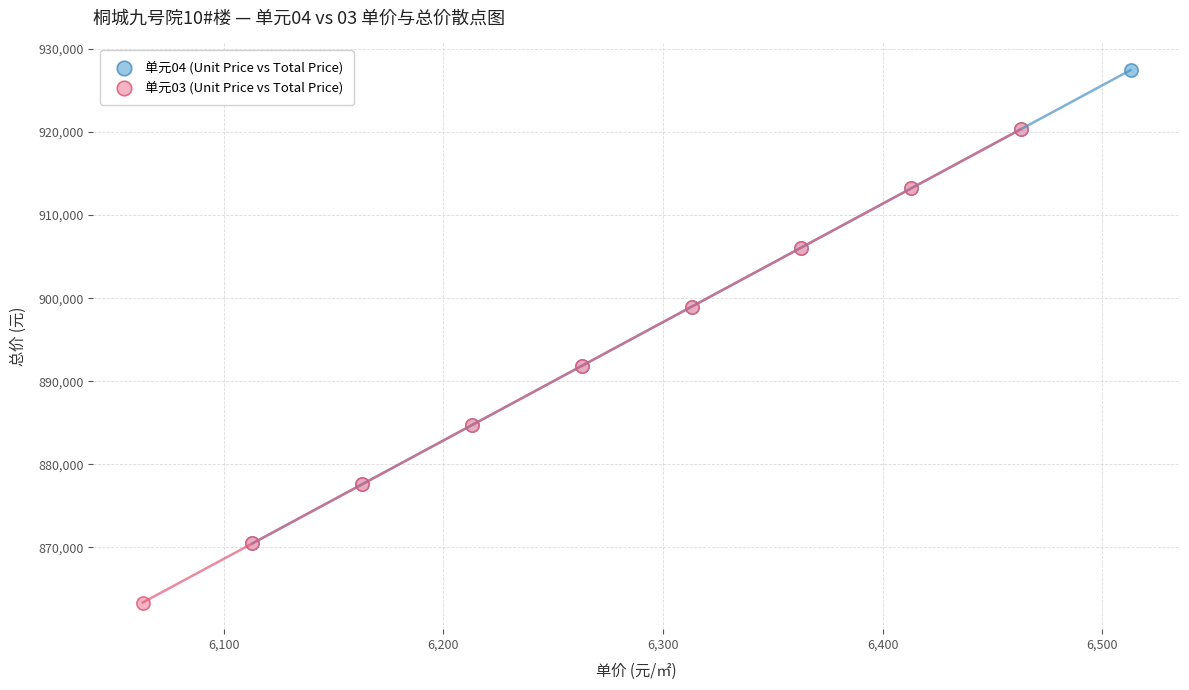

Which series reaches the maximum Y coordinate?

单元04 (Unit Price vs Total Price)